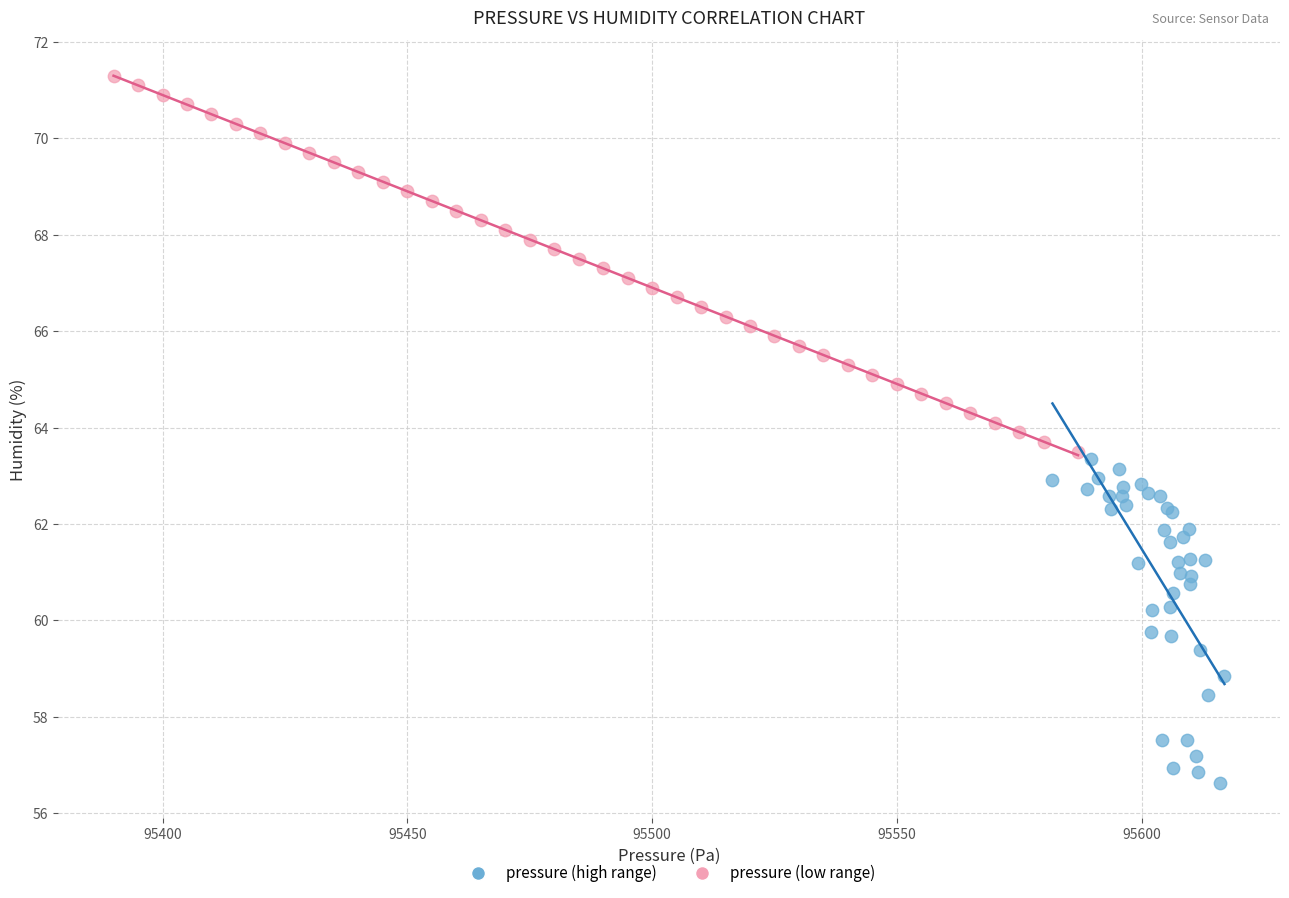

Which series reaches the minimum Y coordinate?

pressure (high range)